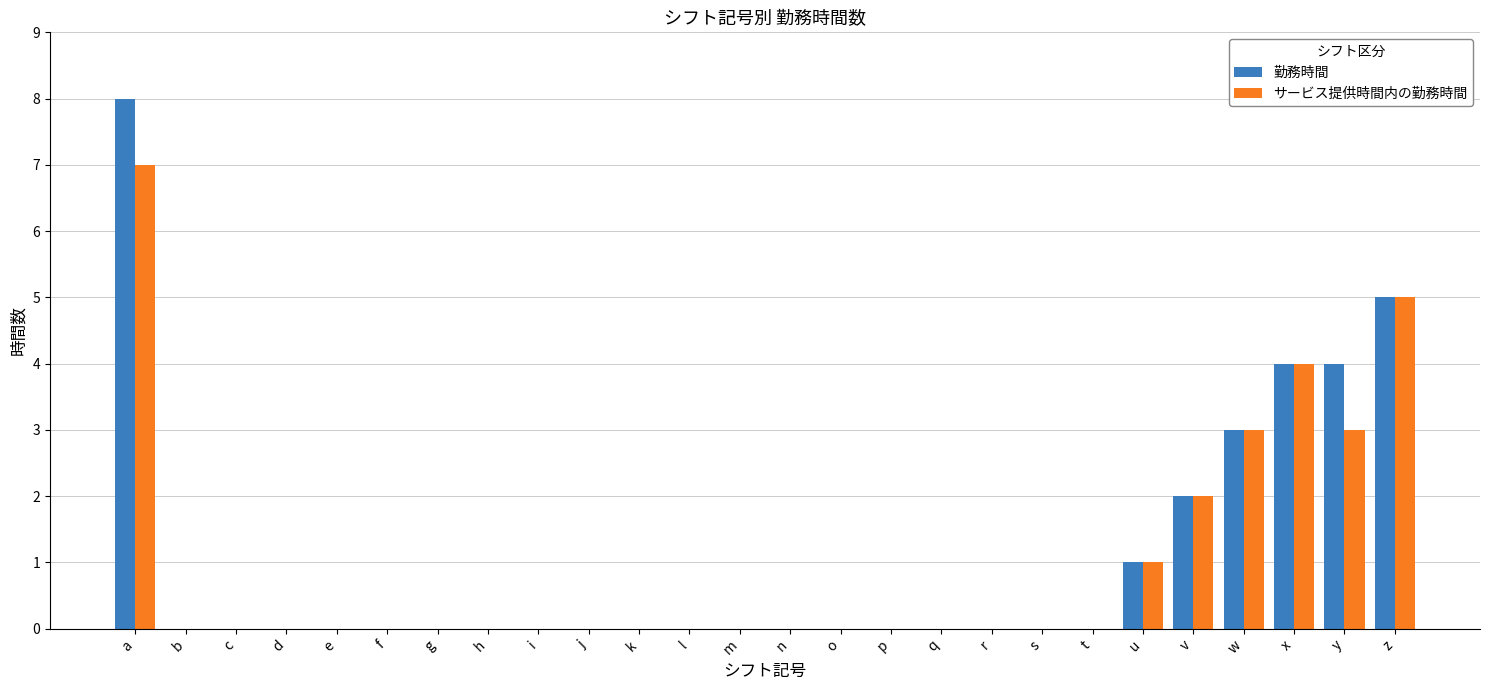

The 勤務時間 series shows 4 at y. True or false?

True